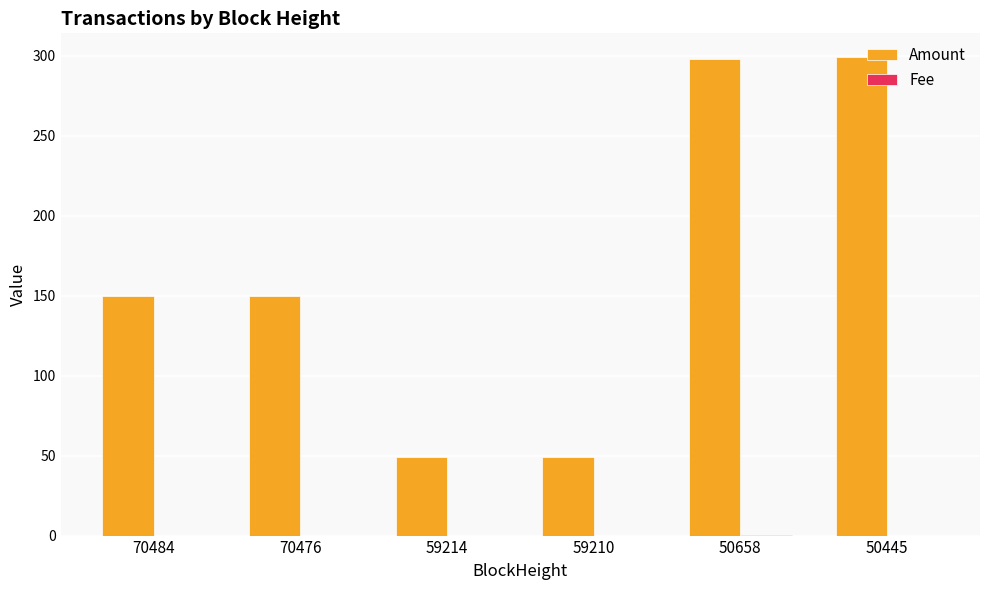

Which series changed the most between 70476 and 50658?

Amount